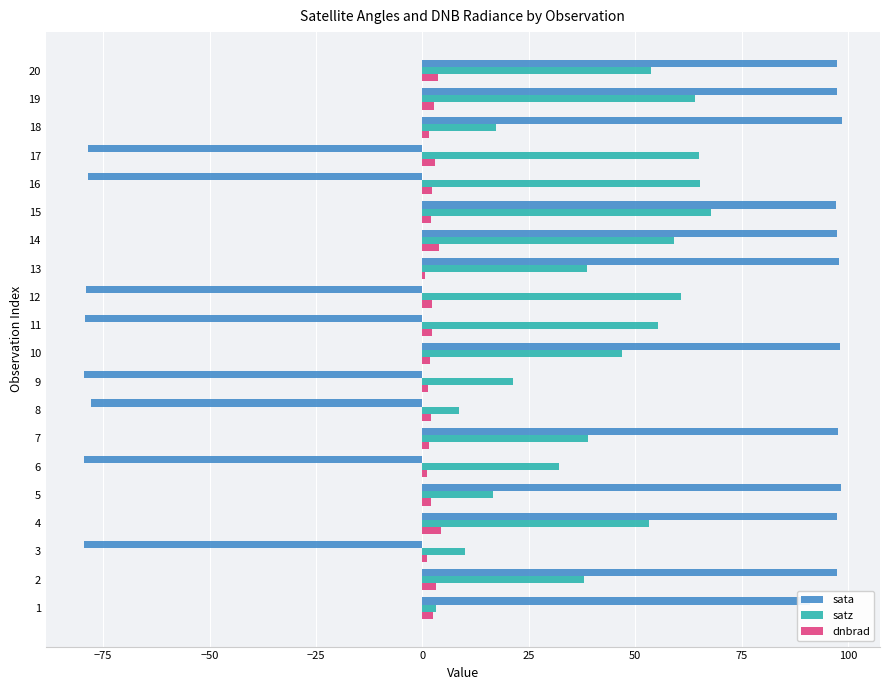

What is the sum of all dnbrad values?

44.6